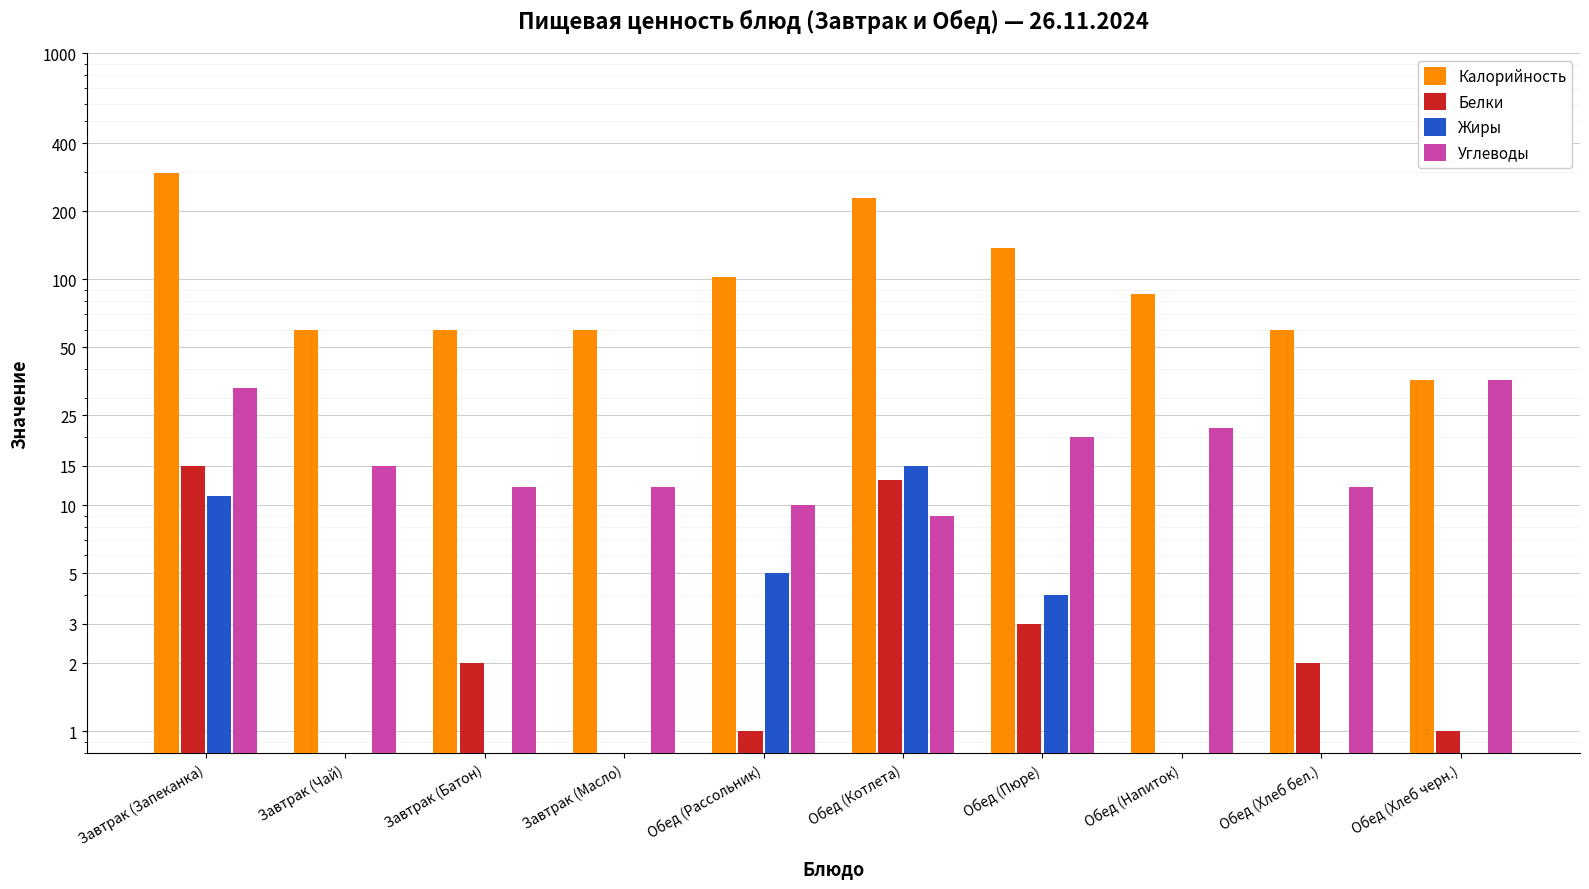

What is the label of the 3rd bar from the right?

Обед (Напиток)